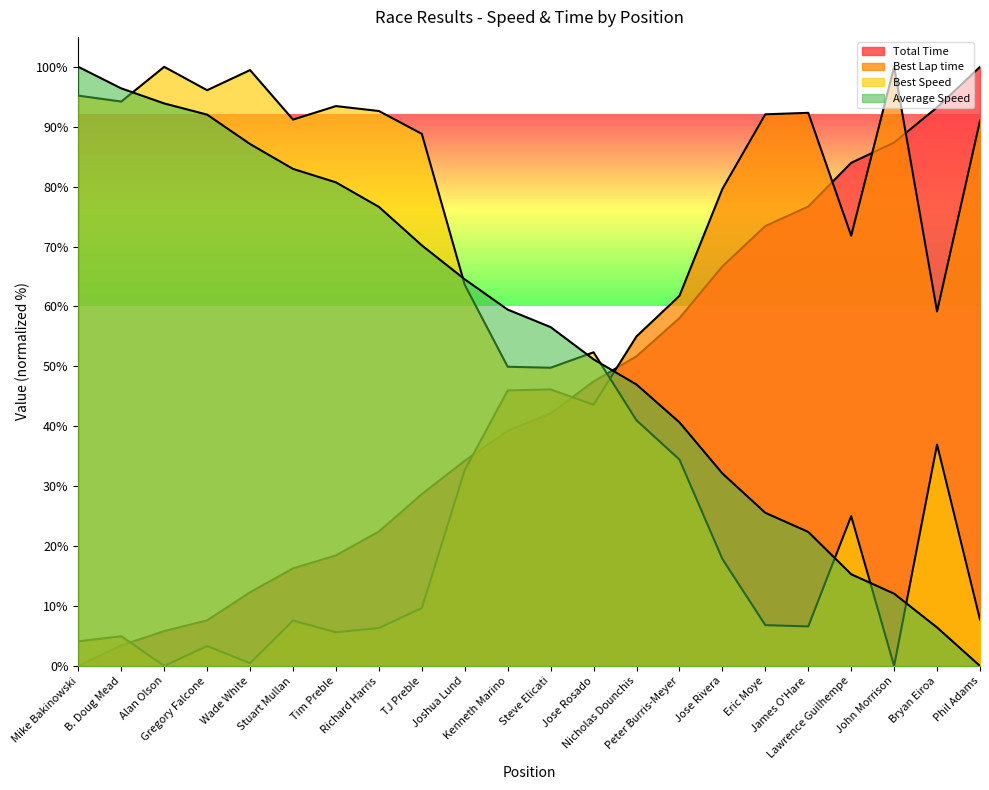

Is the value of Average Speed at B. Doug Mead greater than the value of Best Lap time at Nicholas Dounchis?

Yes